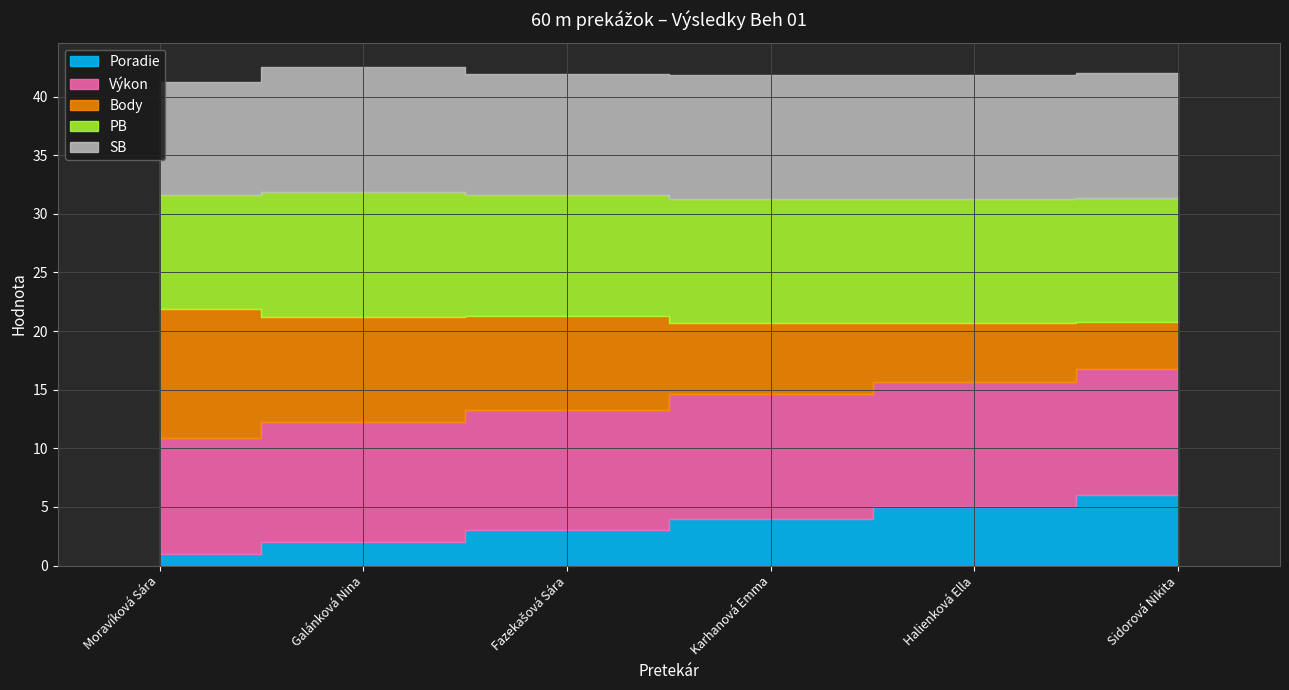

What are all the series names shown in the legend?

Poradie, Výkon, Body, PB, SB